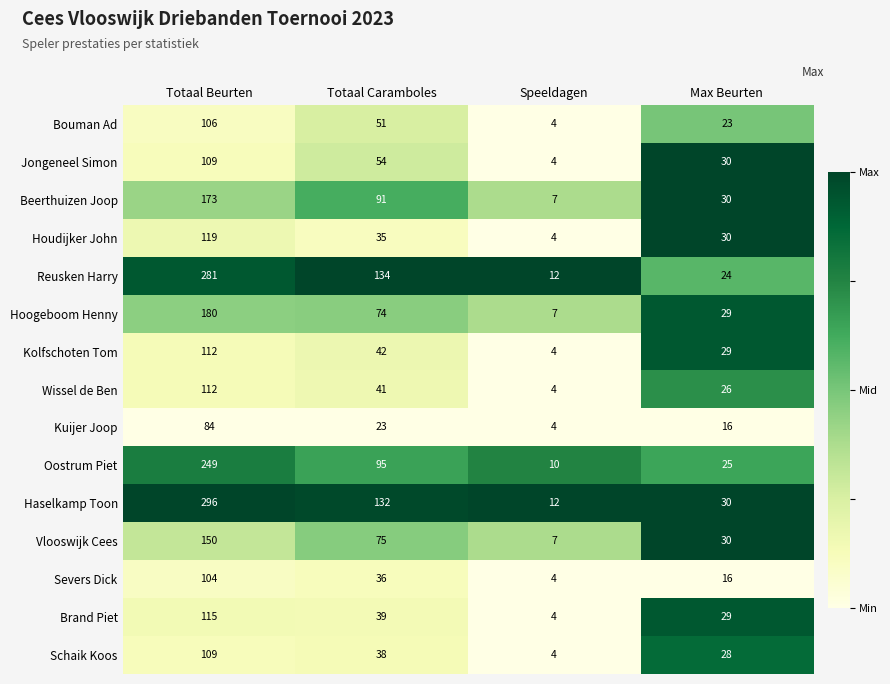

Which series has the widest spread of values?

Haselkamp Toon